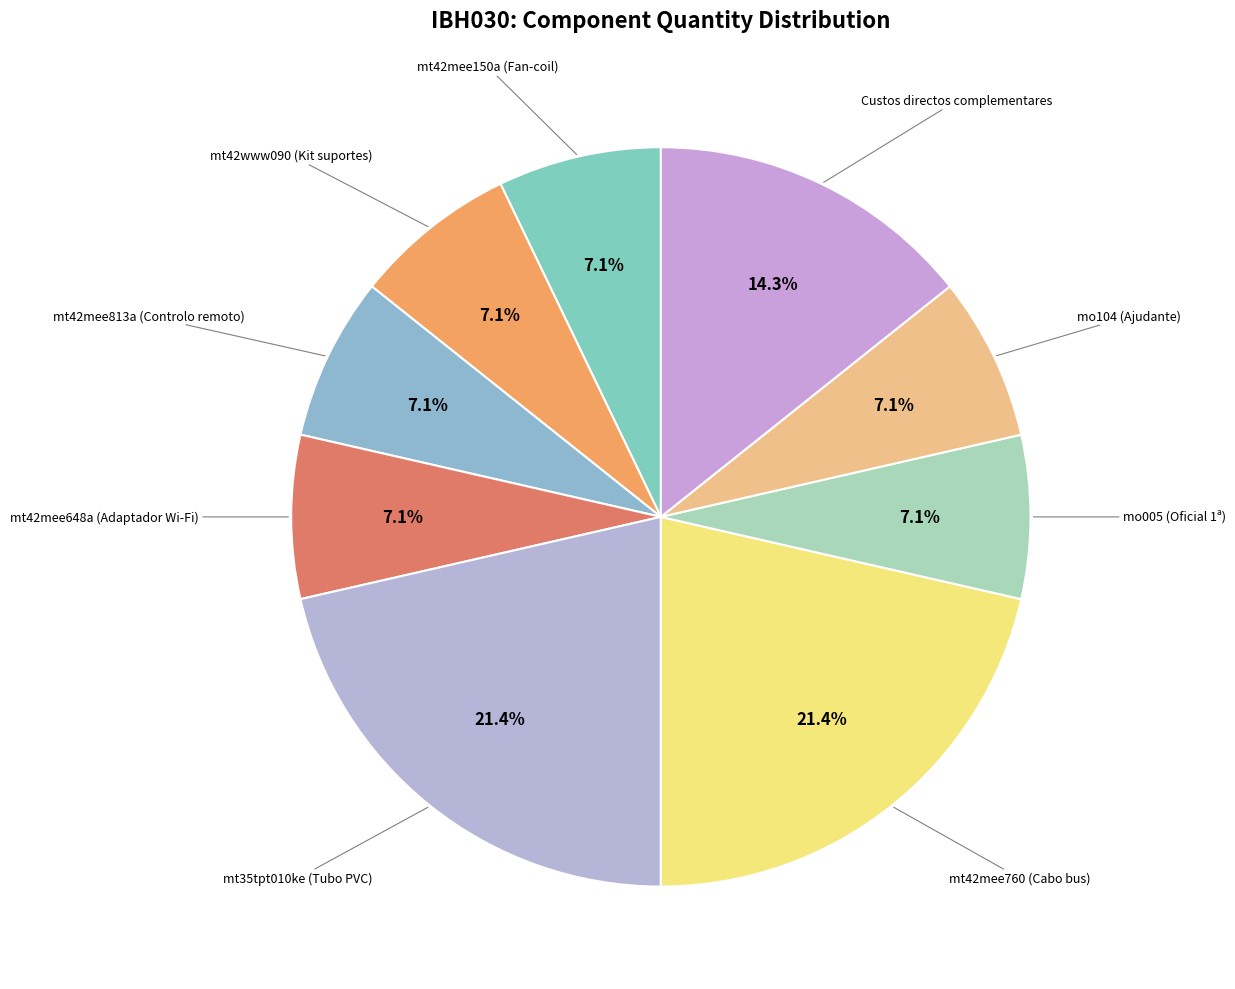

Count the number of slices in the pie.

9